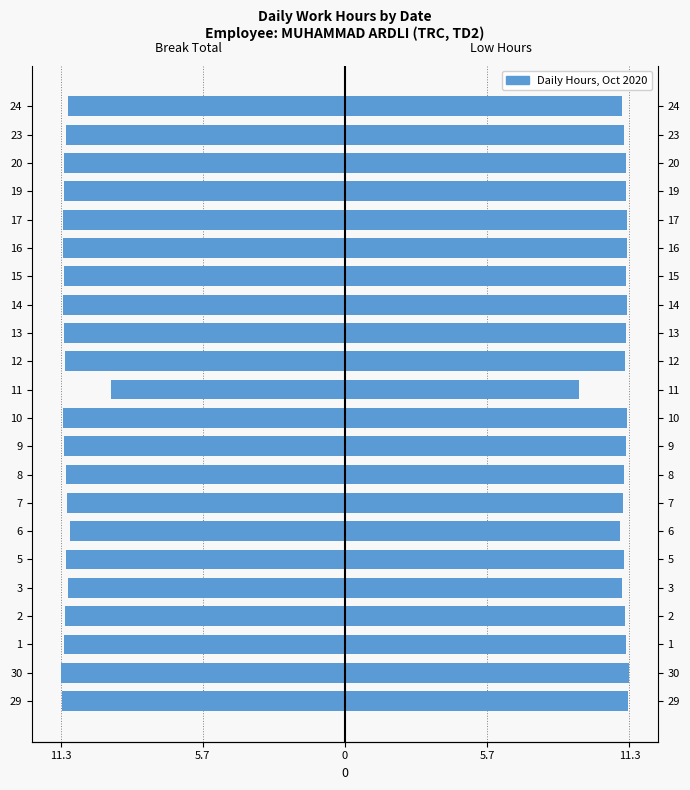

Is it true that Low (left) equals -11.1 at 7?

True